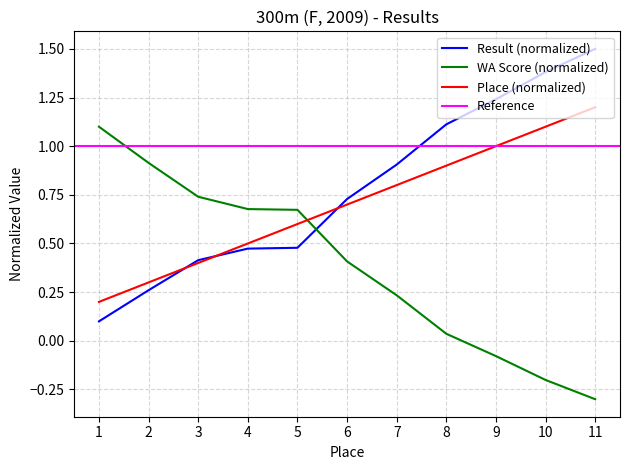

Reading left to right, list all the values displayed in this chart.

Place: 1=0.2	2=0.3	3=0.4	4=0.5	5=0.6	6=0.7	7=0.8	8=0.9	9=1.0	10=1.1	11=1.2
Result: 1=0.1	2=0.3	3=0.4	4=0.5	5=0.5	6=0.7	7=0.9	8=1.1	9=1.2	10=1.4	11=1.5
WA: 1=1.1	2=0.9	3=0.7	4=0.7	5=0.7	6=0.4	7=0.2	8=0.0	9=-0.1	10=-0.2	11=-0.3